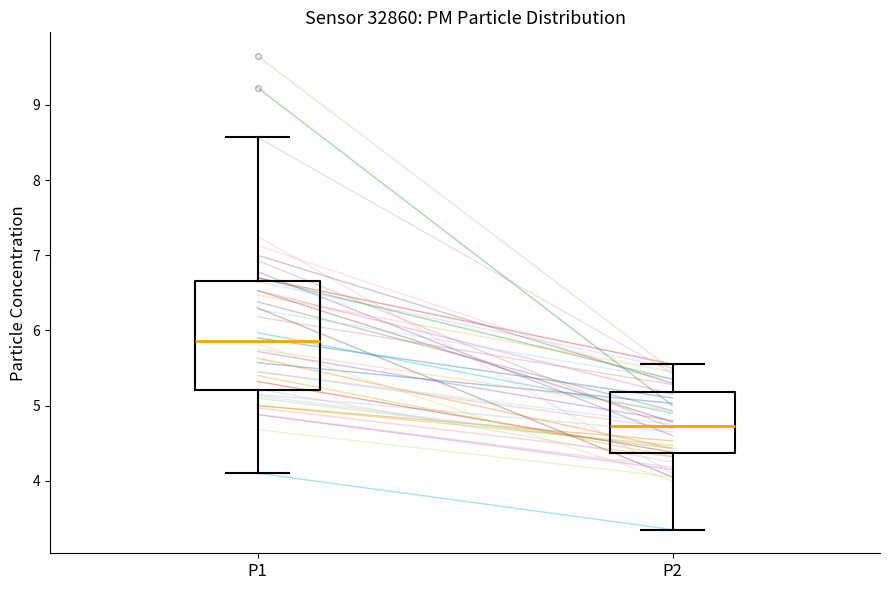

Reading left to right, read every box against the y-axis: the position of its median line, the range the box covers, and the ends of its whiskers. The values are not printed on the chart, so give them approximately, as read against the axis.

P1: median 5.9, box 5.2 to 6.7, whiskers 4.1 to 8.6
P2: median 4.7, box 4.4 to 5.2, whiskers 3.4 to 5.6